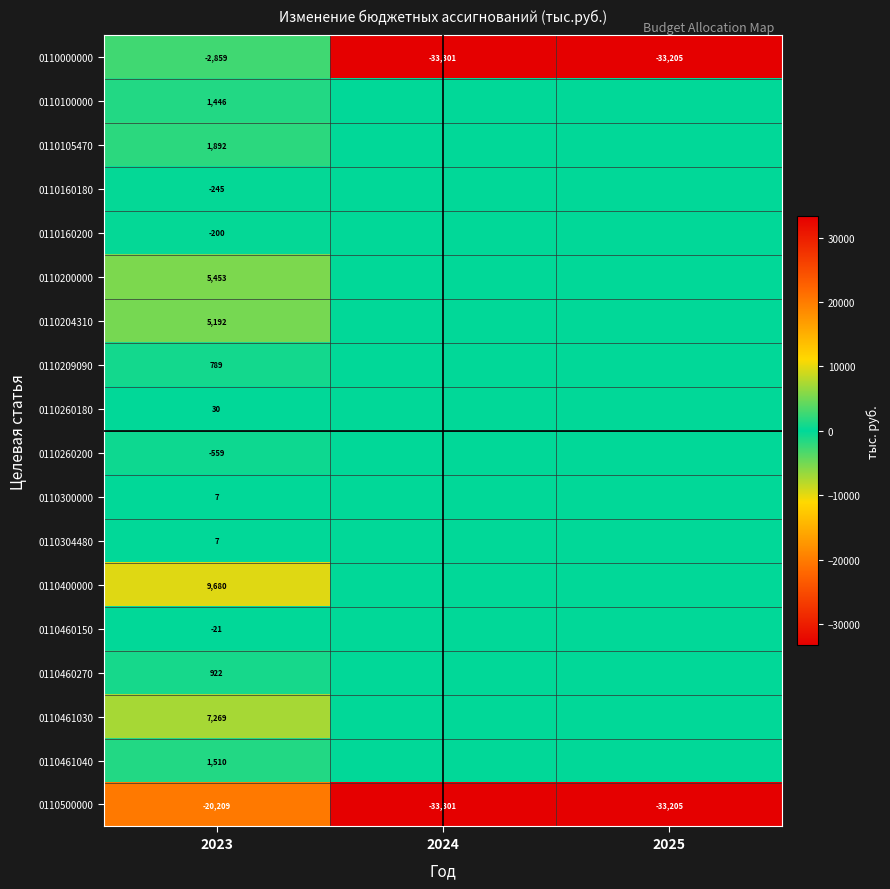

The value of 0110209090 at 2023 is 248. True or false?

False